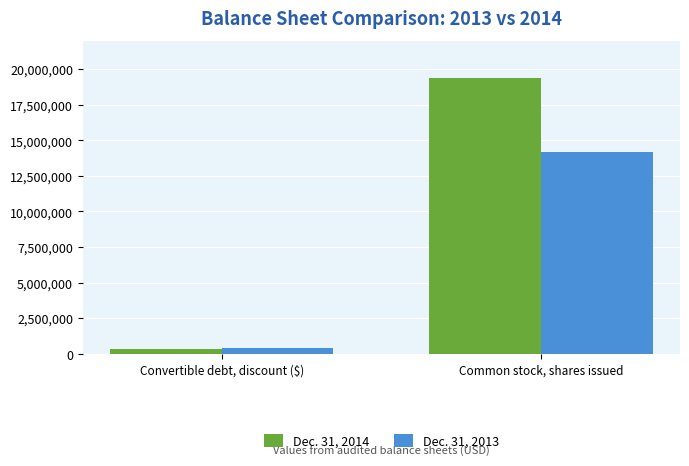

Reading left to right, transcribe all the data shown in this chart.

Dec. 31, 2014: Convertible debt, discount ($)=324553	Common stock, shares issued=19353152
Dec. 31, 2013: Convertible debt, discount ($)=410667	Common stock, shares issued=14178041